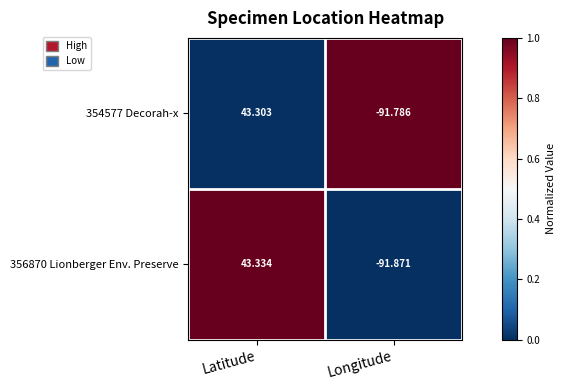

At how many categories does at least one series exceed 0?

1